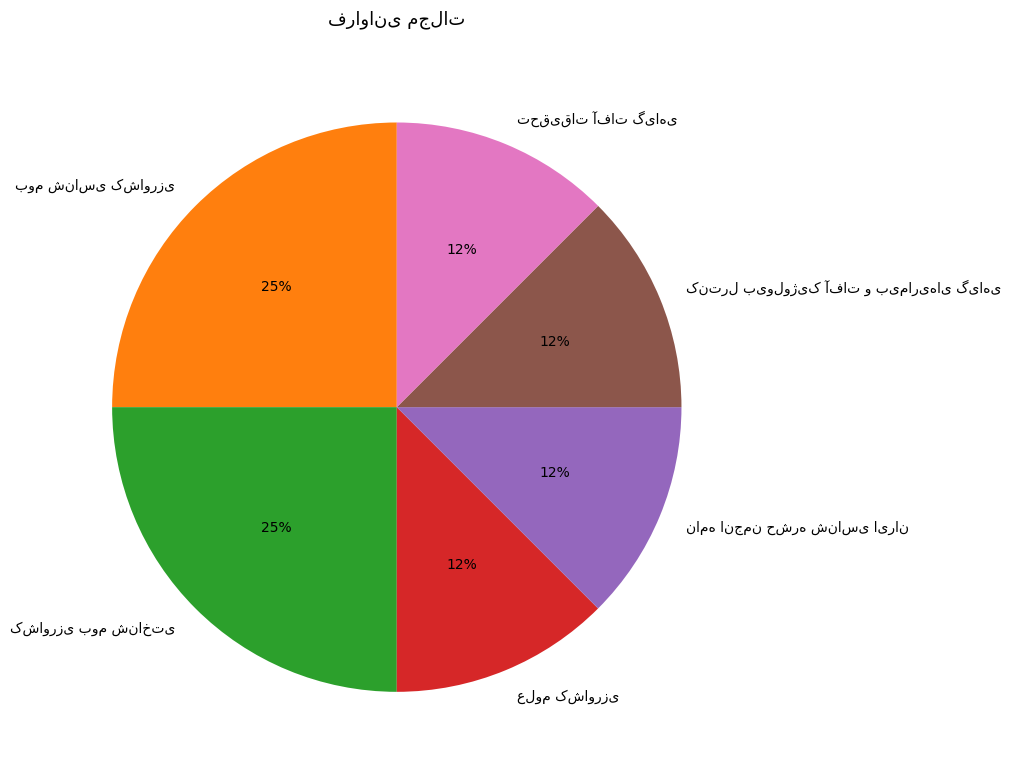

Is there any slice that represents more than half of the pie?

No